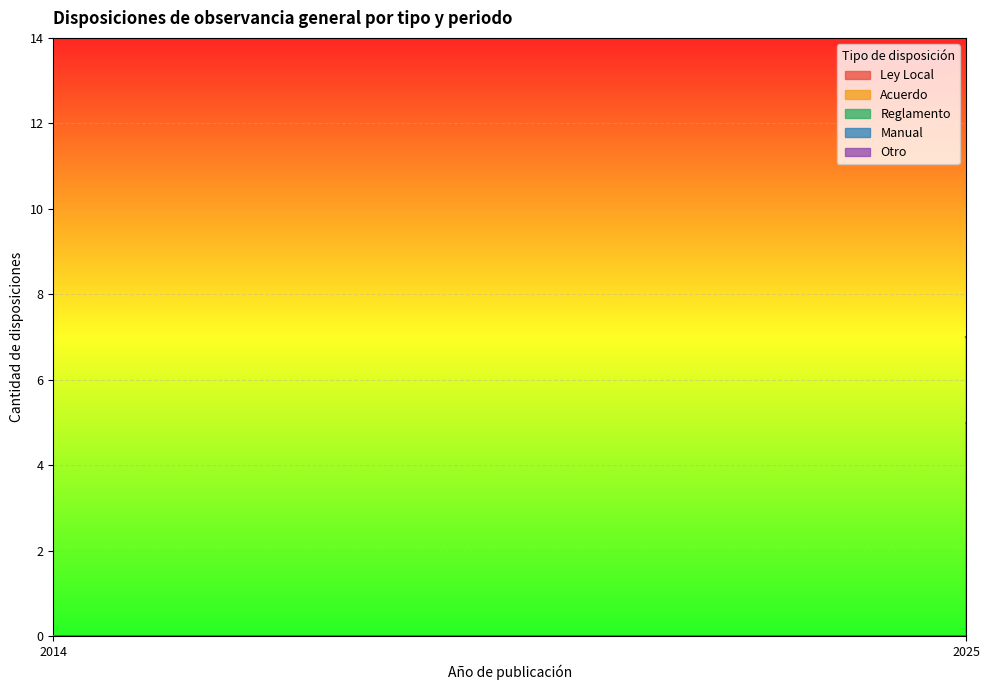

Reading left to right, what are all the values shown in this chart?

Ley Local: 2014=12	2015=11	2016=10	2017=9	2018=8	2019=7	2020=6	2021=5	2022=4	2023=3	2024=2	2025=1
Acuerdo: 2014=8	2015=7	2016=6	2017=5	2018=4	2019=3	2020=2	2021=1	2022=0	2023=0	2024=0	2025=0
Reglamento: 2014=3	2015=3	2016=2	2017=2	2018=1	2019=1	2020=1	2021=0	2022=0	2023=0	2024=0	2025=0
Manual: 2014=4	2015=4	2016=3	2017=3	2018=2	2019=2	2020=1	2021=1	2022=0	2023=0	2024=0	2025=0
Otro: 2014=1	2015=1	2016=1	2017=1	2018=1	2019=1	2020=1	2021=1	2022=1	2023=1	2024=1	2025=1